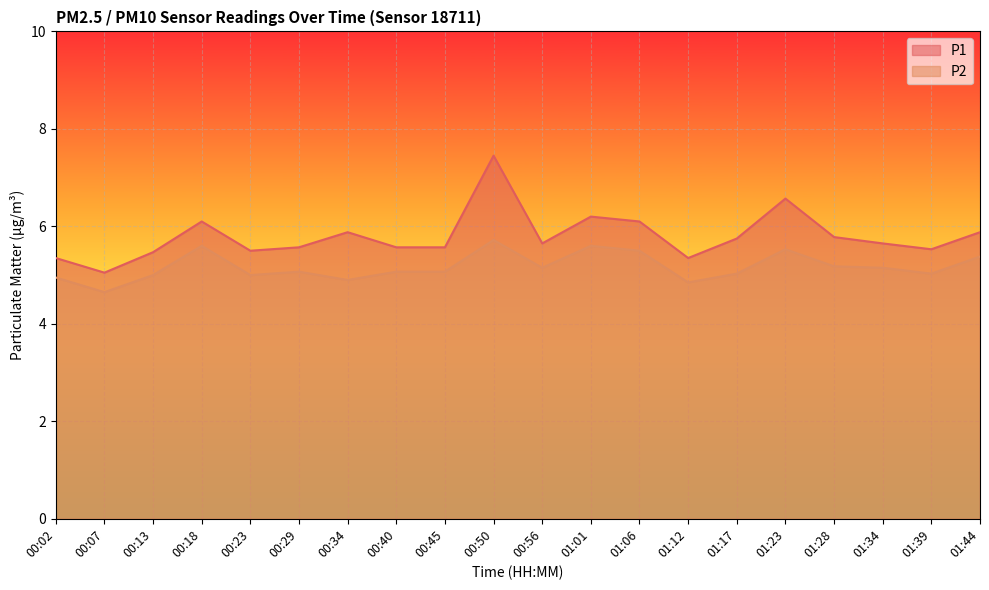

Reading left to right, extract all data points from this chart.

P1: 5.3	5.0	5.5	6.1	5.5	5.6	5.9	5.6	5.6	7.5	5.7	6.2	6.1	5.3	5.8	6.6	5.8	5.7	5.5	5.9
P2: 5.0	4.7	5.0	5.6	5.0	5.1	4.9	5.1	5.1	5.7	5.2	5.6	5.5	4.8	5.0	5.5	5.2	5.2	5.0	5.4